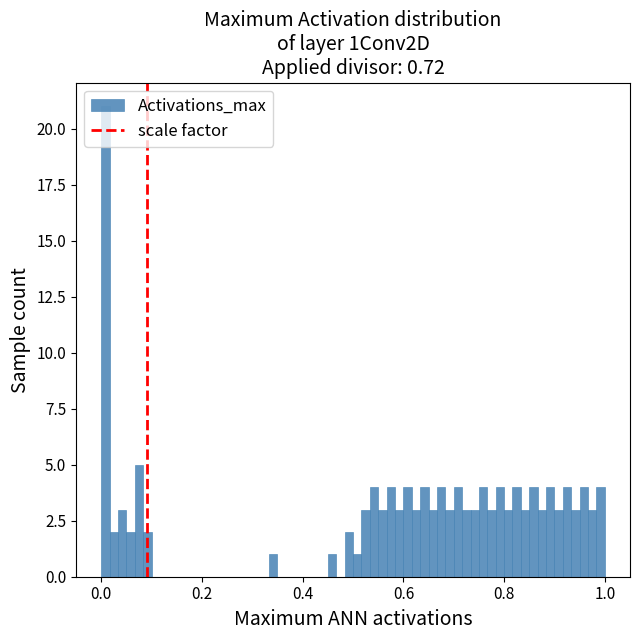

Around what value on the x-axis is the tallest bar? Give the approximate position of its centre, as read against the axis.

0.00